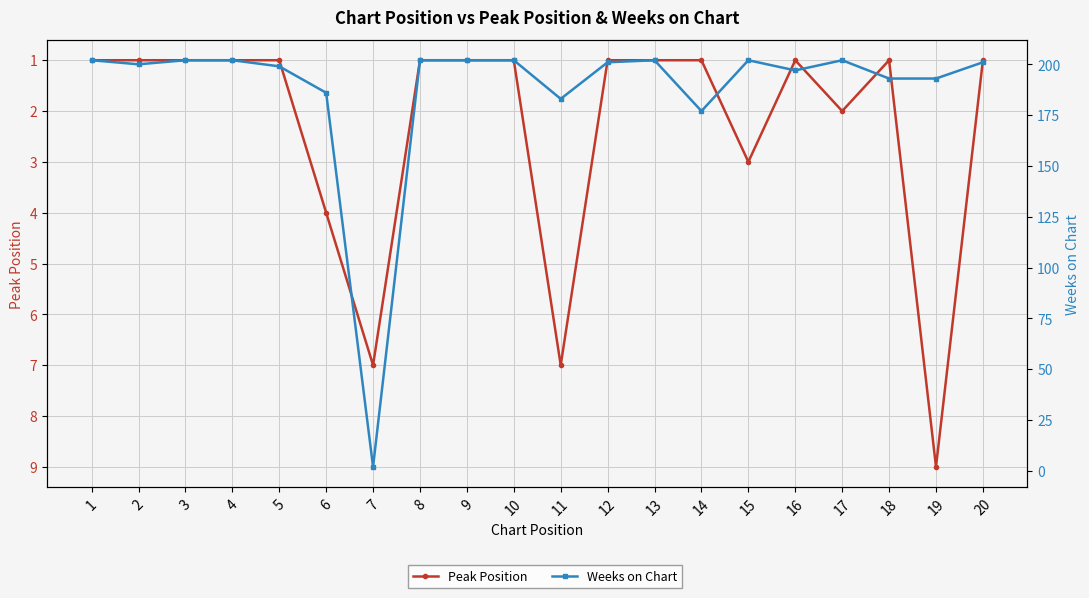

Where is the first local minimum for Weeks on Chart?

2